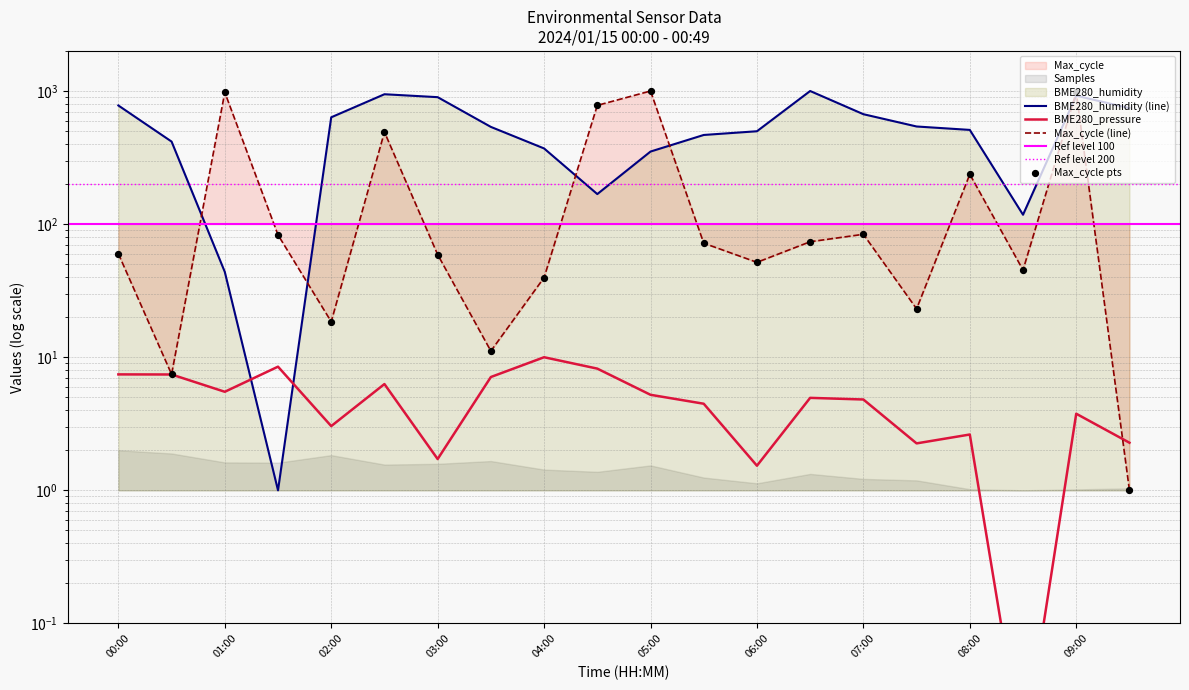

Which series contains the lowest Y value?

BME280_pressure